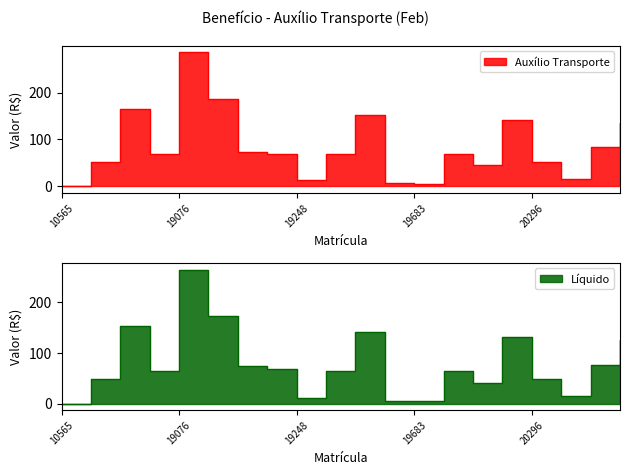

Where is Líquido nearest to the value 131?

20275